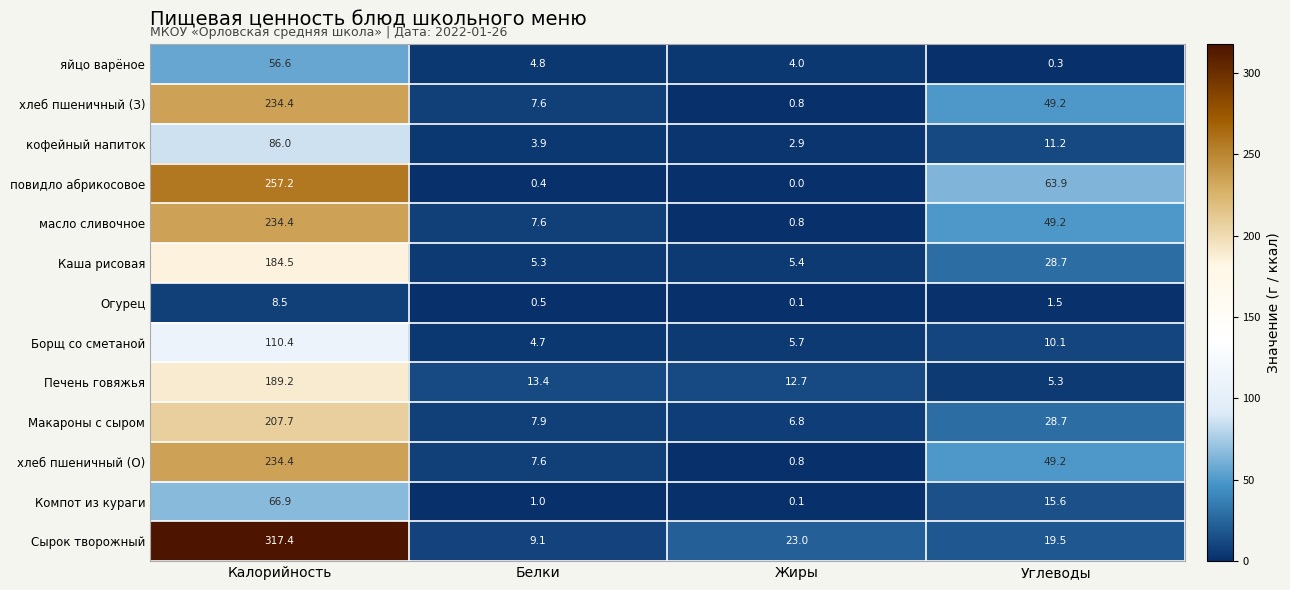

The Компот из кураги series shows 66.9 at Калорийность. True or false?

True